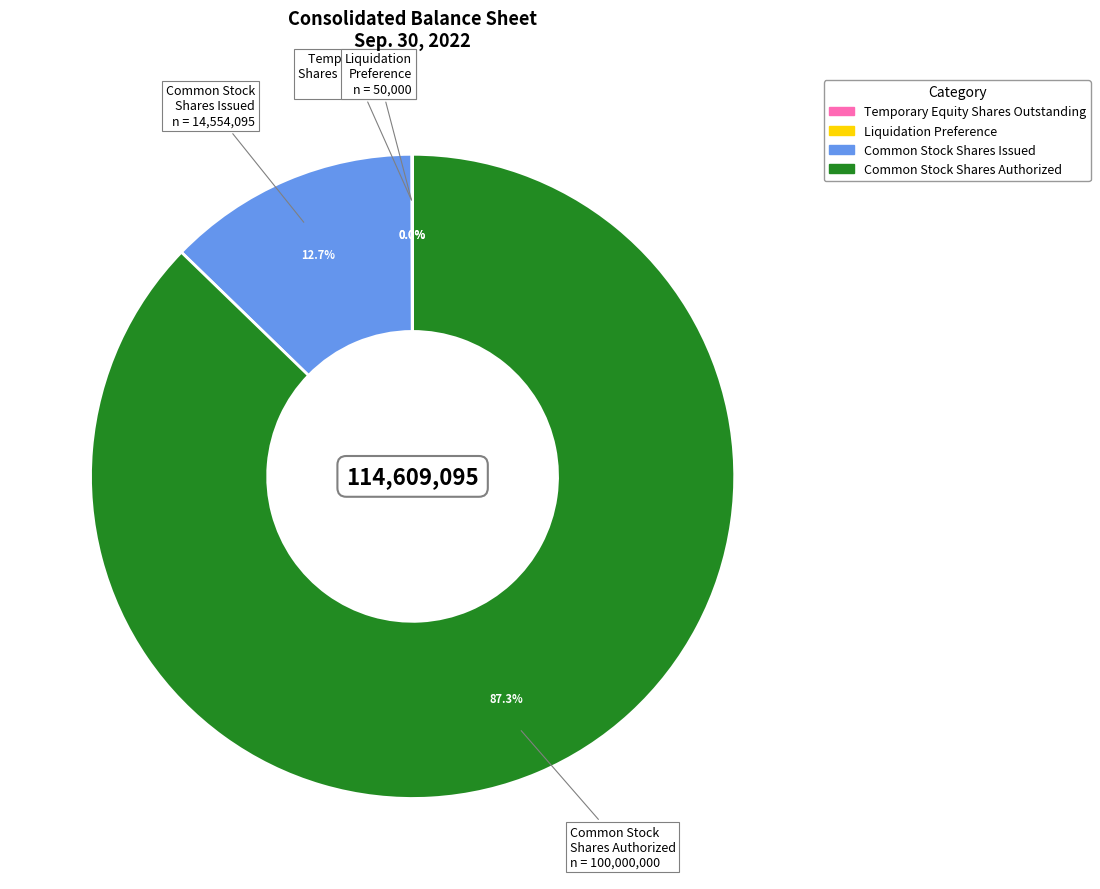

To the nearest percent, what is the difference between the largest and smallest slice percentages?

87%